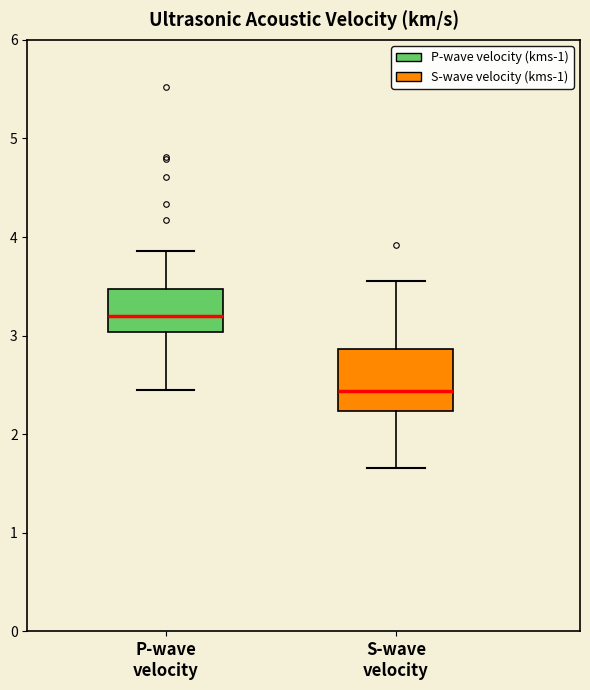

Comparing the boxes themselves (not the whiskers), which one is the tallest?

S-wave velocity